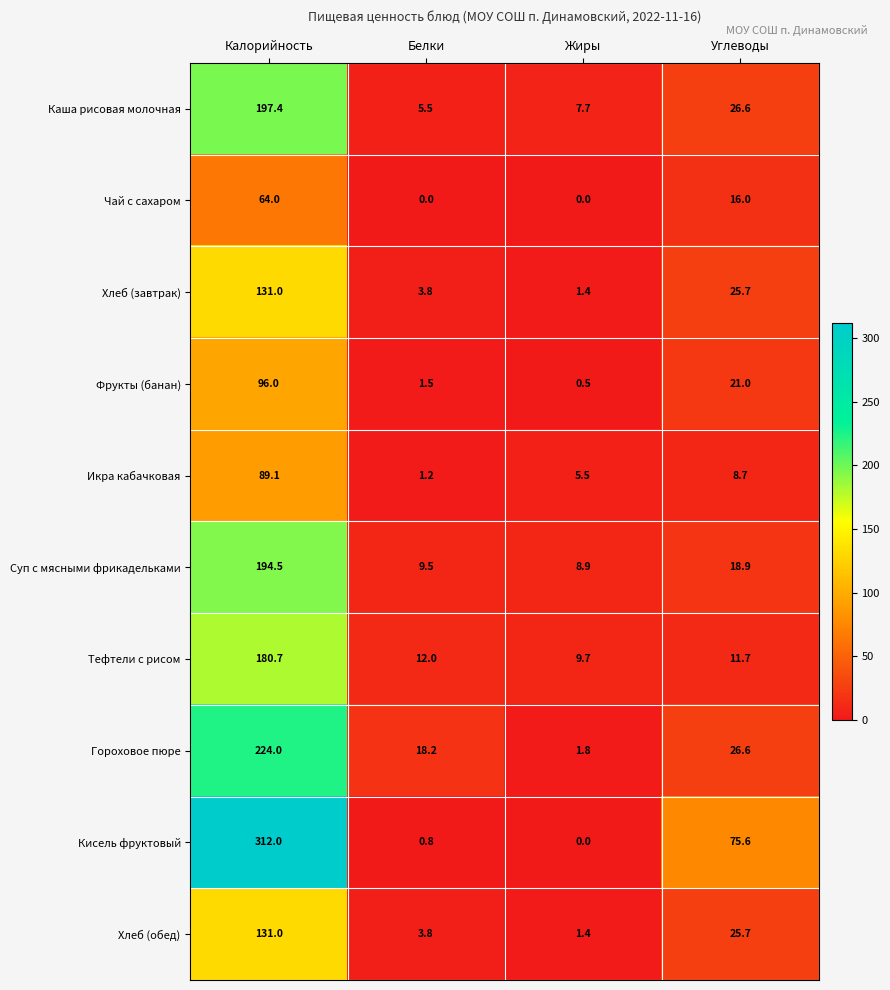

What is the spread (max minus min) of values at Жиры?

9.7